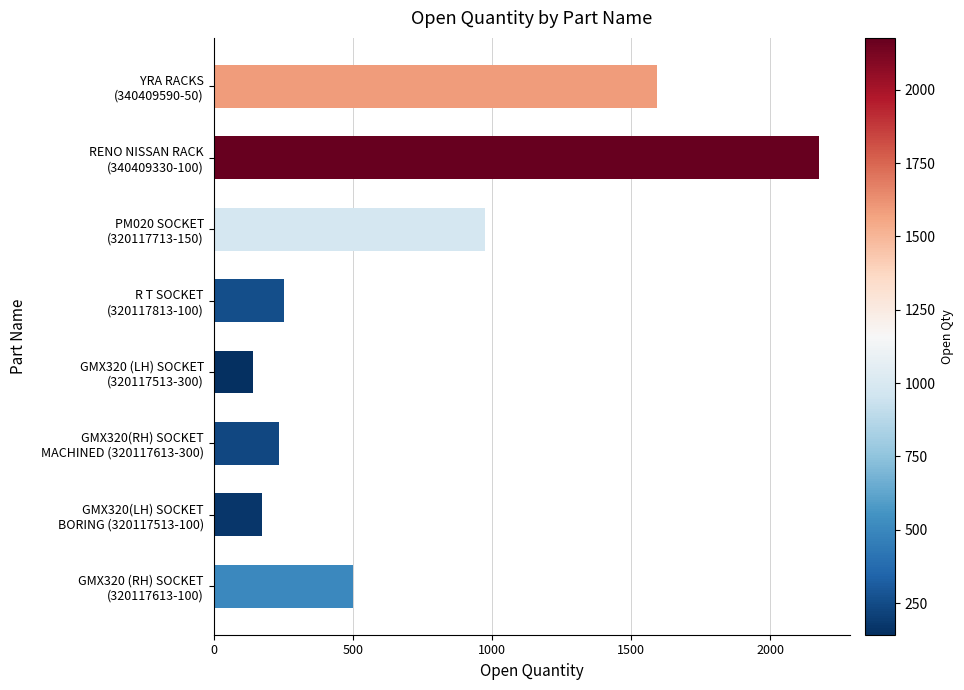

List the labels in order of value, smallest first.

GMX320 (LH) SOCKET
(320117513-300), GMX320(LH) SOCKET
BORING (320117513-100), GMX320(RH) SOCKET
MACHINED (320117613-300), R T SOCKET
(320117813-100), GMX320 (RH) SOCKET
(320117613-100), PM020 SOCKET
(320117713-150), YRA RACKS
(340409590-50), RENO NISSAN RACK
(340409330-100)